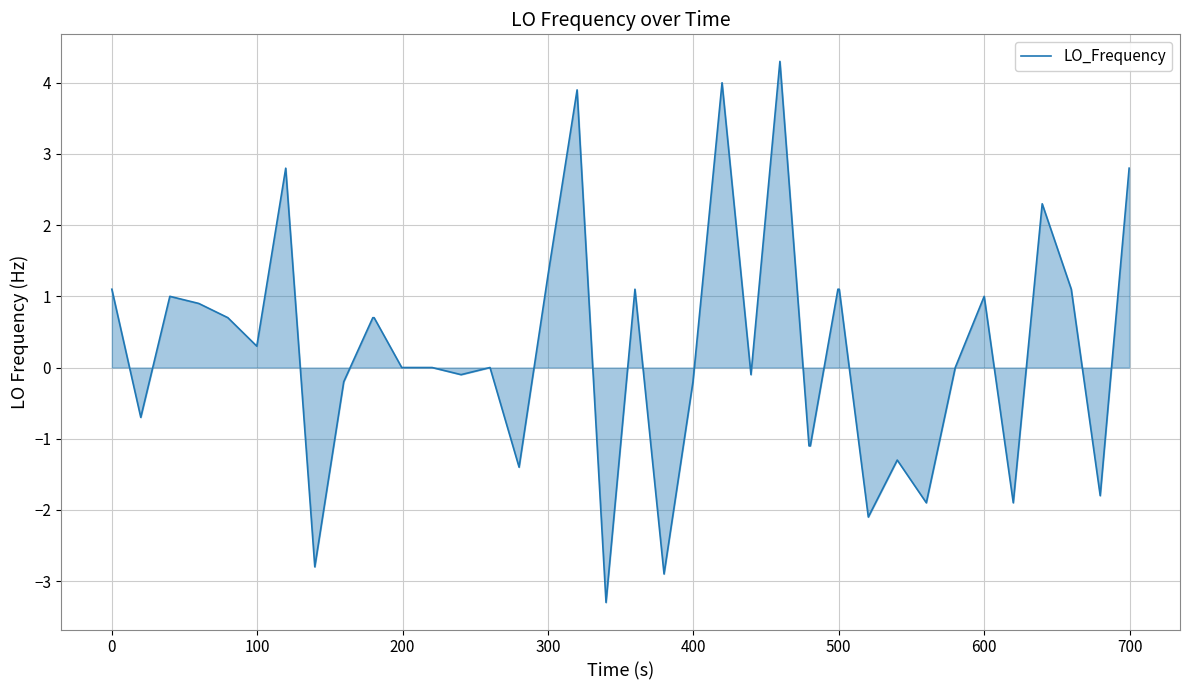

What is the greatest value displayed?

4.3